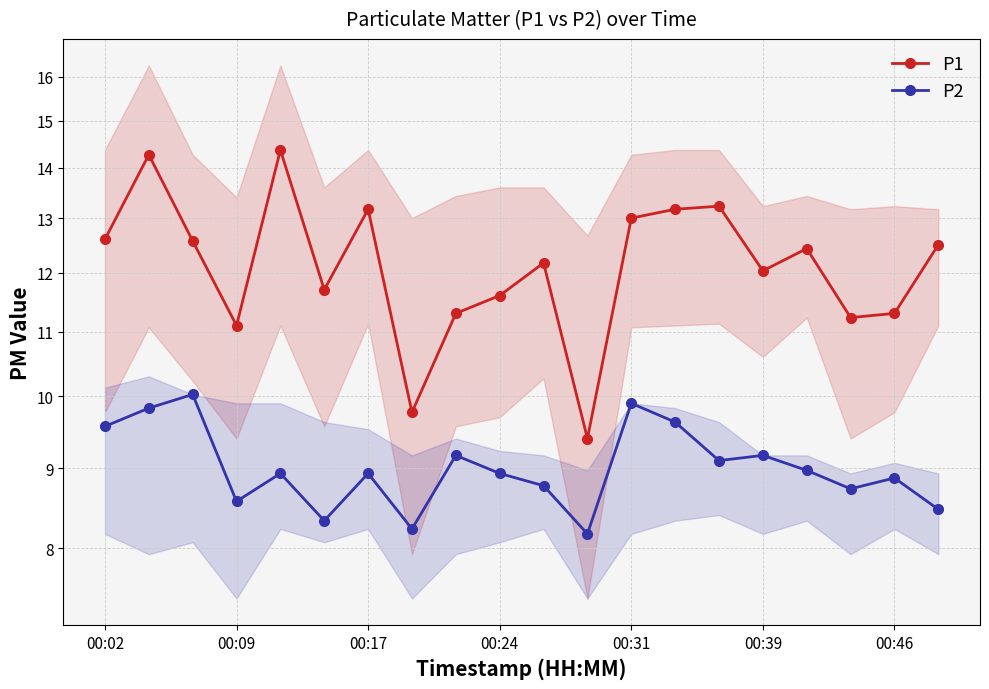

What position from the left is 11?

12